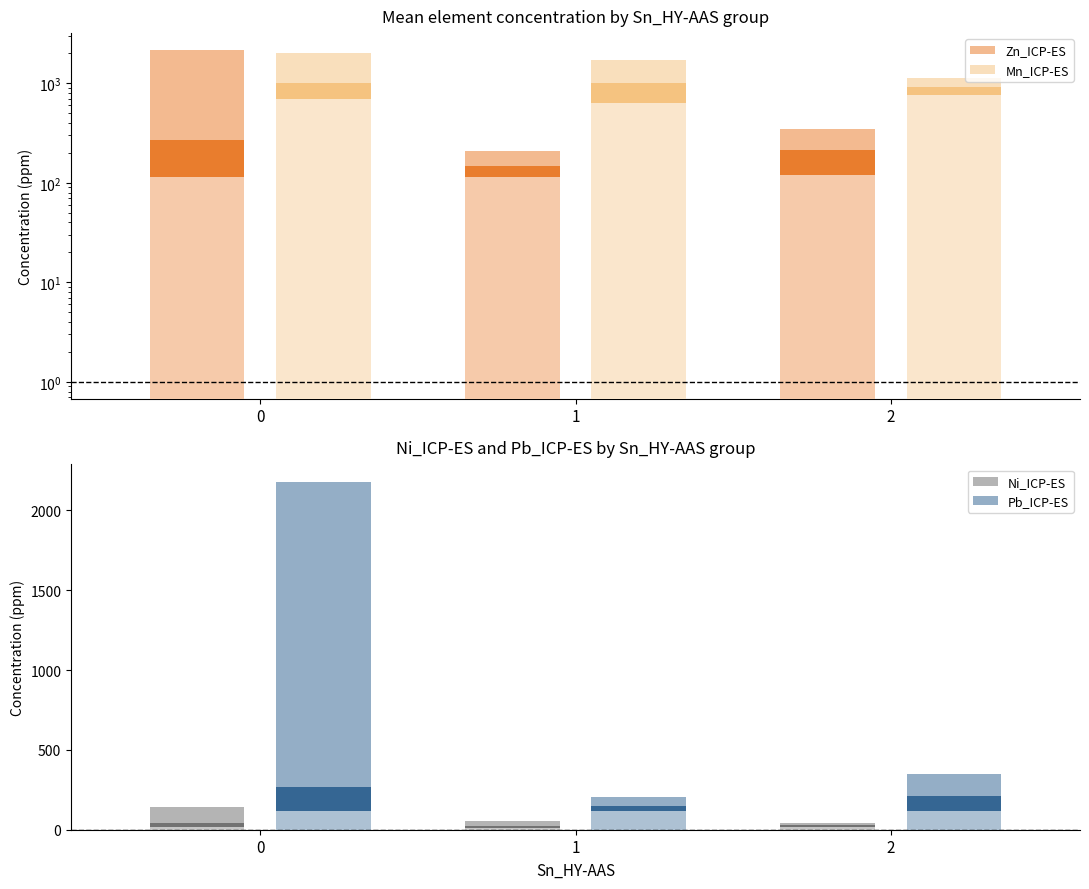

At how many categories does at least one series exceed 1016?

3